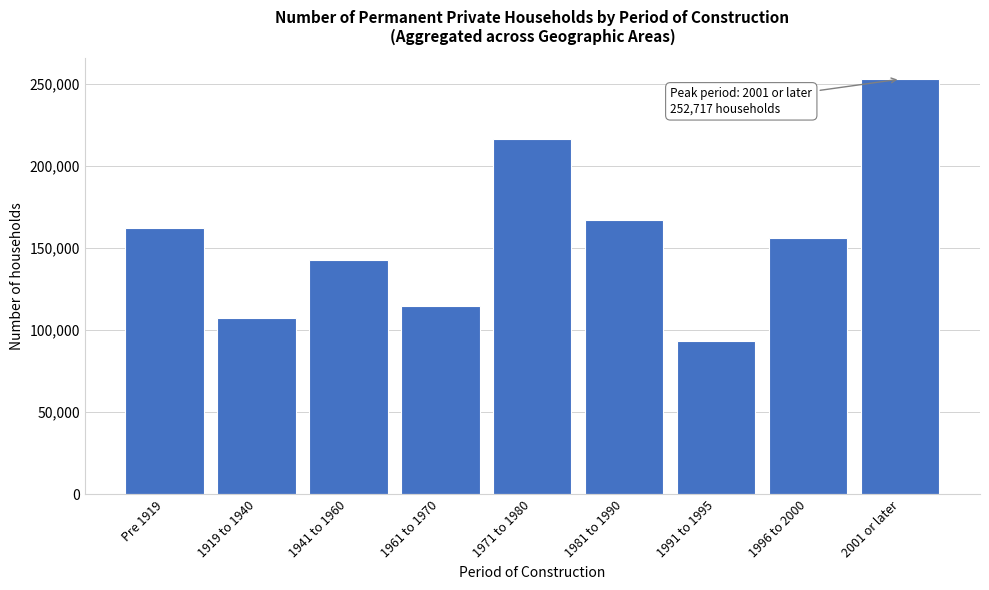

Reading left to right, list all the values displayed in this chart.

161919	107570	142814	114560	216044	166954	93519	155777	252717